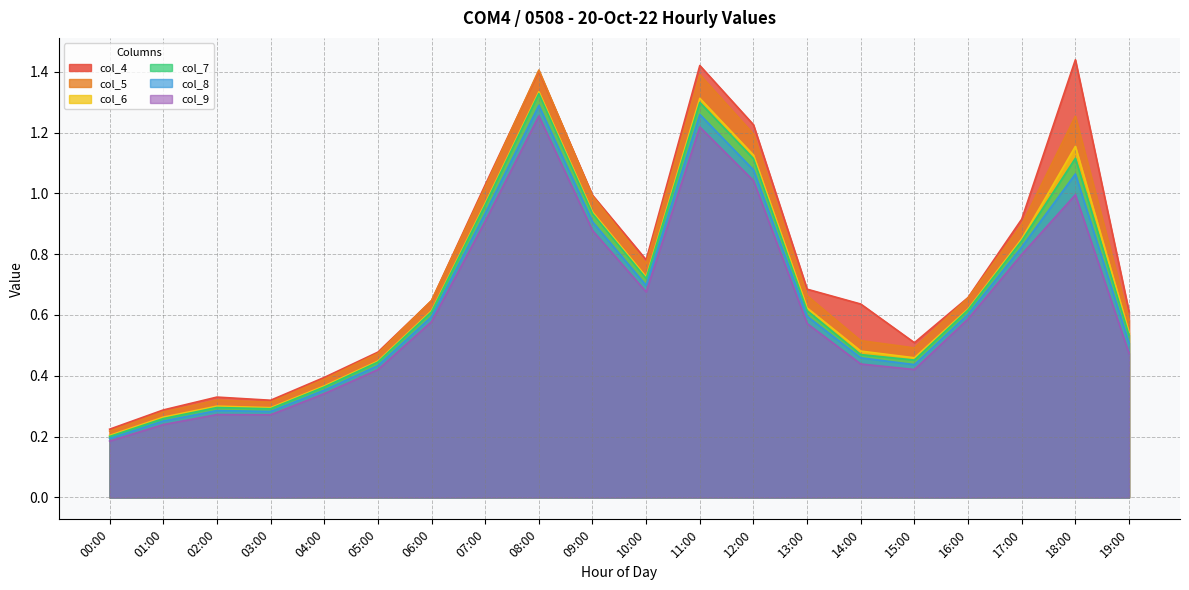

Reading left to right, what are all the values shown in this chart?

col_4: 0.2	0.3	0.3	0.3	0.4	0.5	0.6	1.0	1.4	1.0	0.8	1.4	1.2	0.7	0.6	0.5	0.7	0.9	1.4	0.6
col_5: 0.2	0.3	0.3	0.3	0.4	0.5	0.6	1.0	1.4	1.0	0.8	1.4	1.2	0.7	0.5	0.5	0.7	0.9	1.3	0.6
col_6: 0.2	0.3	0.3	0.3	0.4	0.4	0.6	1.0	1.3	0.9	0.7	1.3	1.1	0.6	0.5	0.5	0.6	0.9	1.2	0.5
col_7: 0.2	0.3	0.3	0.3	0.4	0.4	0.6	1.0	1.3	0.9	0.7	1.3	1.1	0.6	0.5	0.5	0.6	0.8	1.1	0.5
col_8: 0.2	0.3	0.3	0.3	0.4	0.4	0.6	0.9	1.3	0.9	0.7	1.3	1.1	0.6	0.5	0.4	0.6	0.8	1.1	0.5
col_9: 0.2	0.2	0.3	0.3	0.3	0.4	0.6	0.9	1.3	0.9	0.7	1.2	1.0	0.6	0.4	0.4	0.6	0.8	1.0	0.5